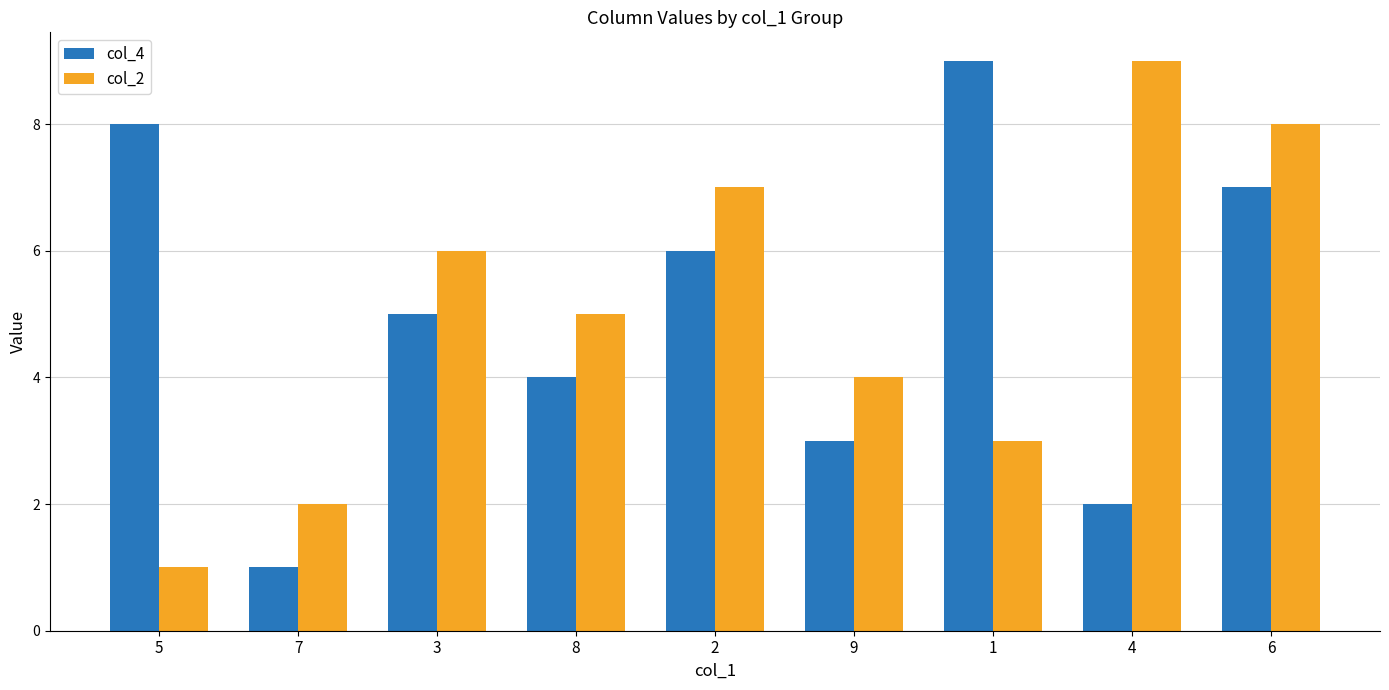

What is the value of the col_4 bar at the 8th from the left?

2